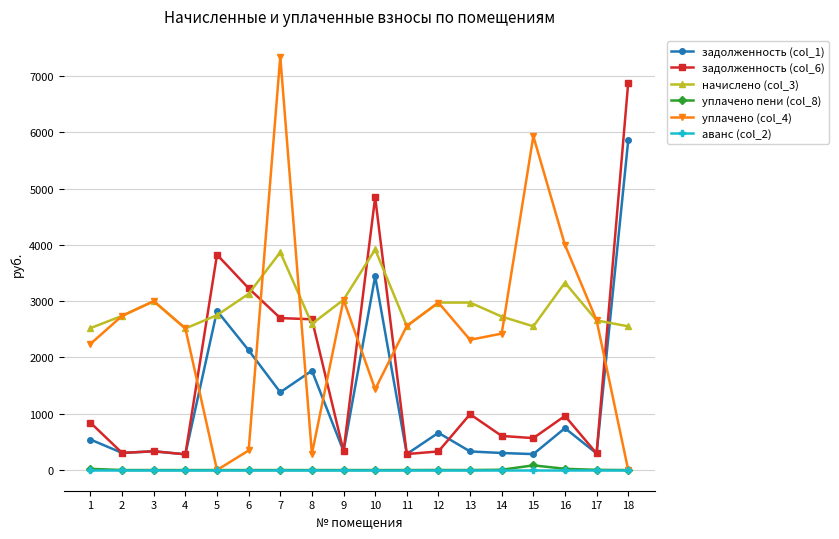

True or false: уплачено пени (col_8) and задолженность (col_6) cross at least once.

False